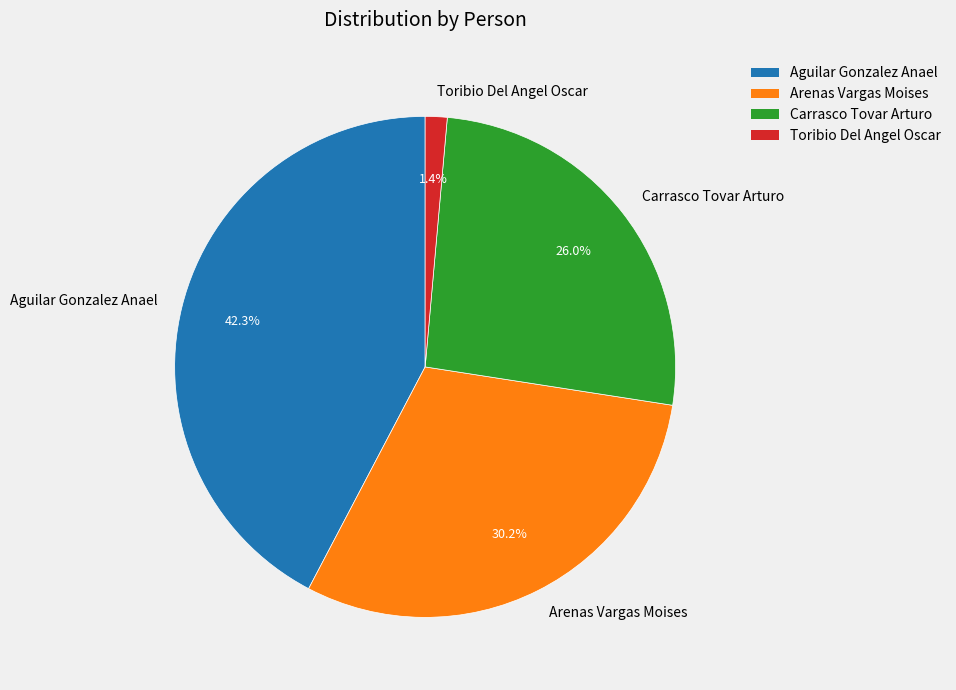

How many slices are in this pie chart?

4